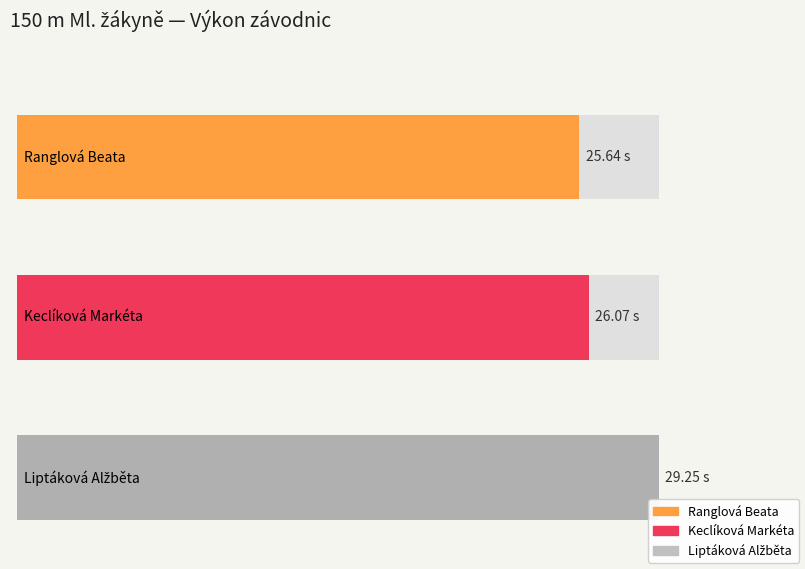

Which has a higher value, Keclíková Markéta or Liptáková Alžběta?

Liptáková Alžběta